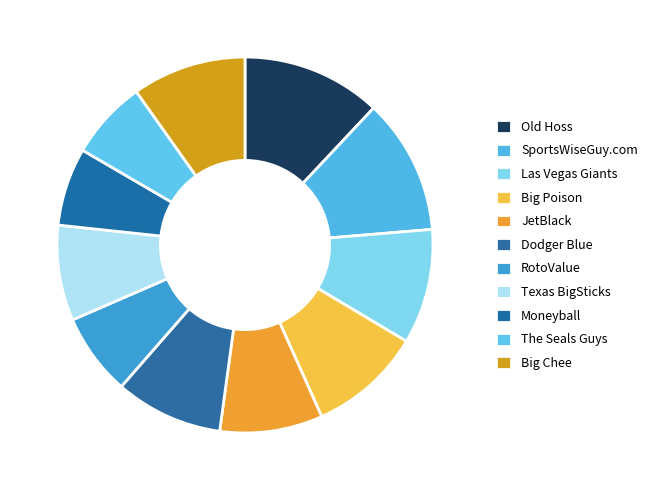

Count the number of slices in the pie.

11